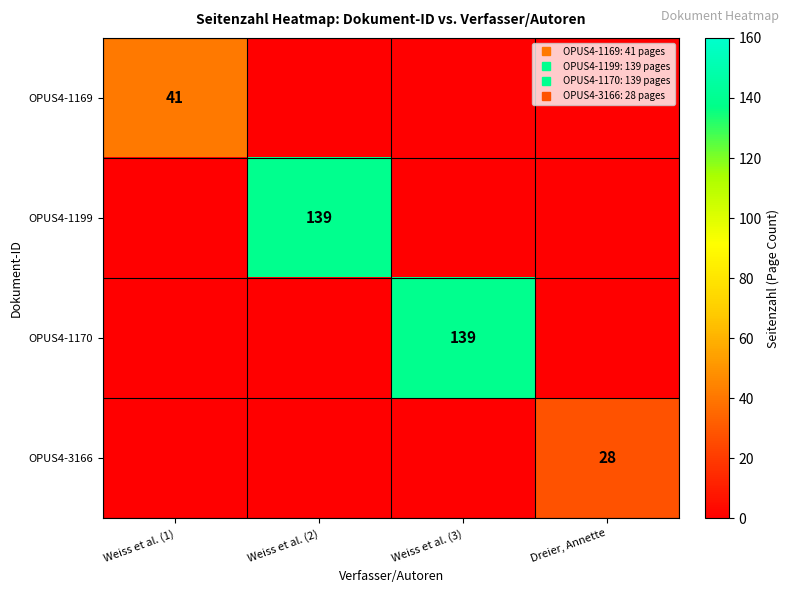

Between Weiss et al. (1) and Weiss et al. (3), which is larger?

Weiss et al. (1)